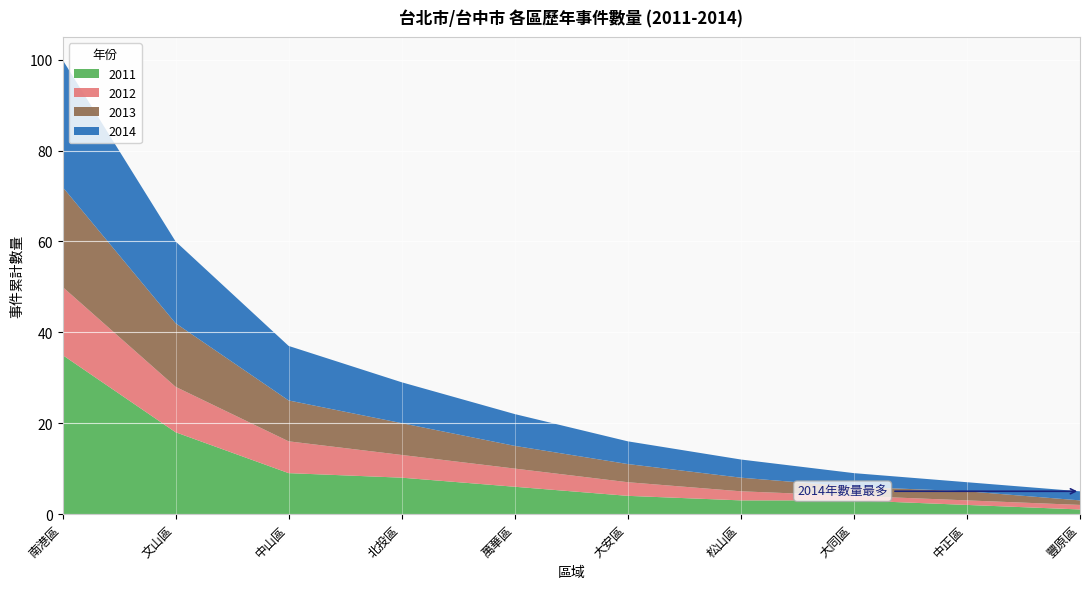

Reading left to right, extract all data points from this chart.

2011: 35	18	9	8	6	4	3	3	2	1
2012: 15	10	7	5	4	3	2	1	1	1
2013: 22	14	9	7	5	4	3	2	2	1
2014: 28	18	12	9	7	5	4	3	2	2